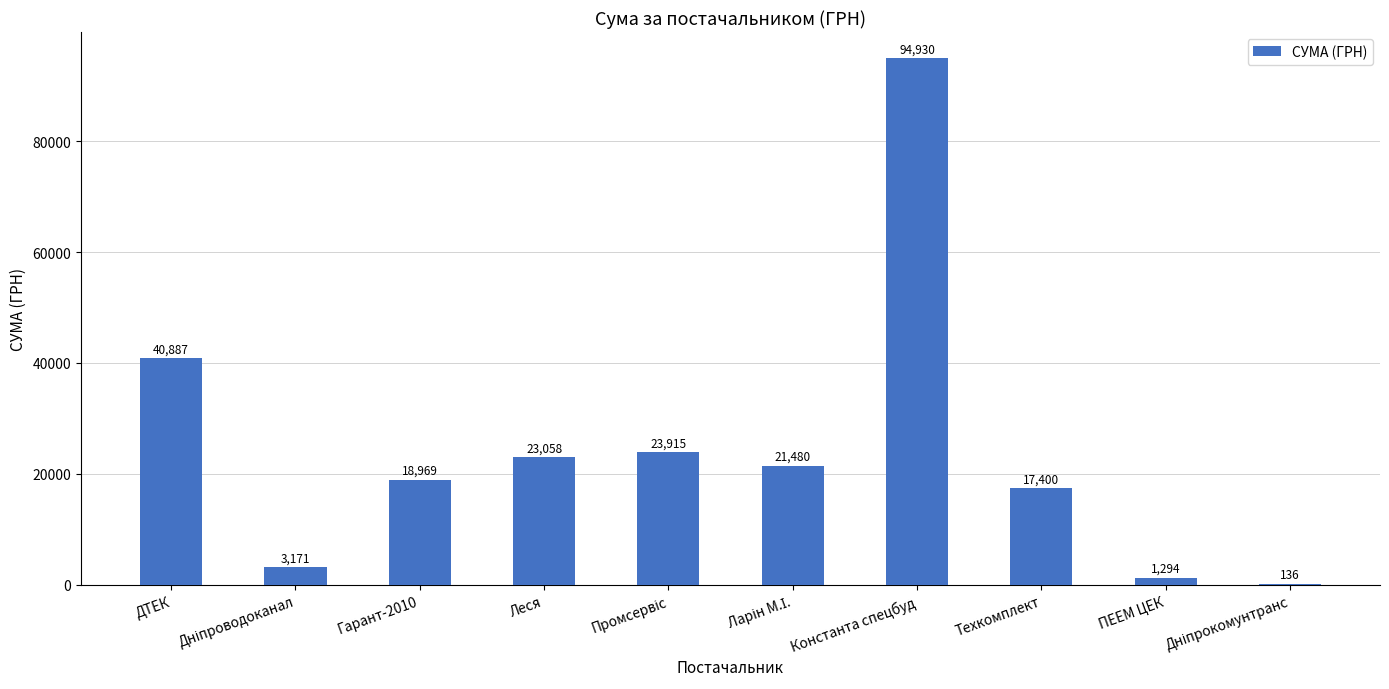

At which label does the data first exceed 21480?

ДТЕК